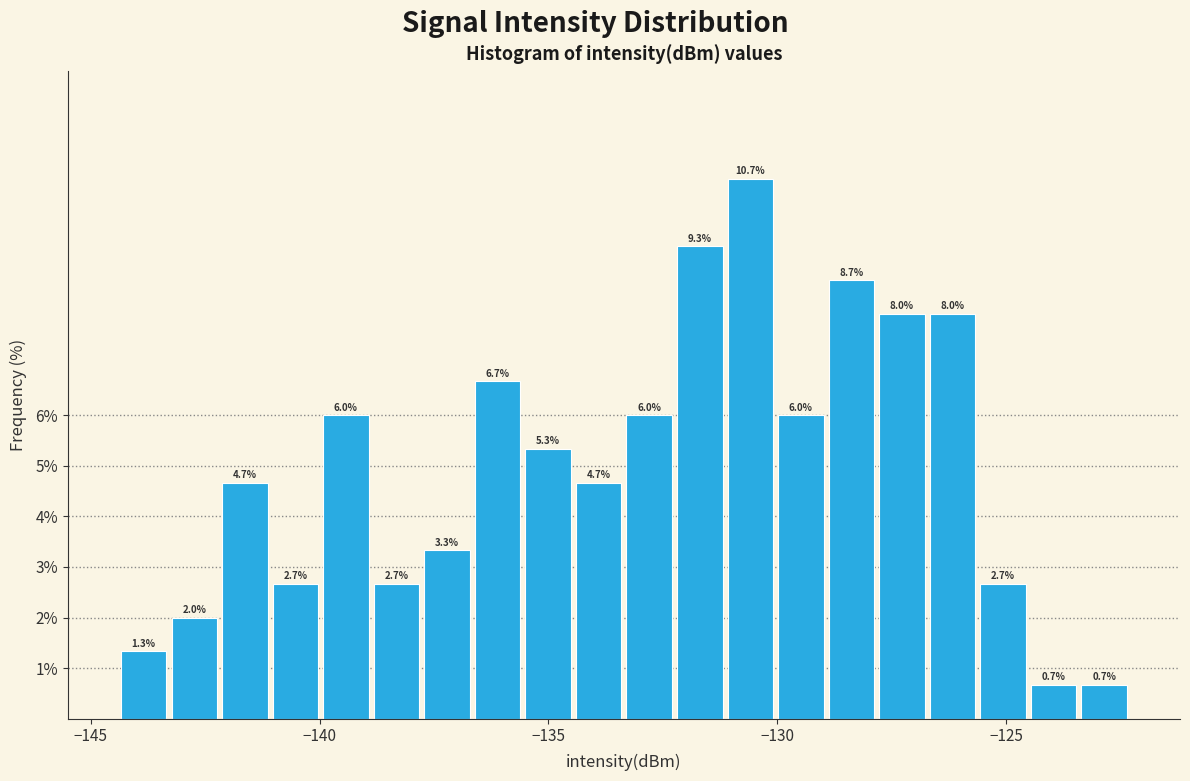

Around what value on the x-axis is the tallest bar? Give the approximate position of its centre, as read against the axis.

-130.5